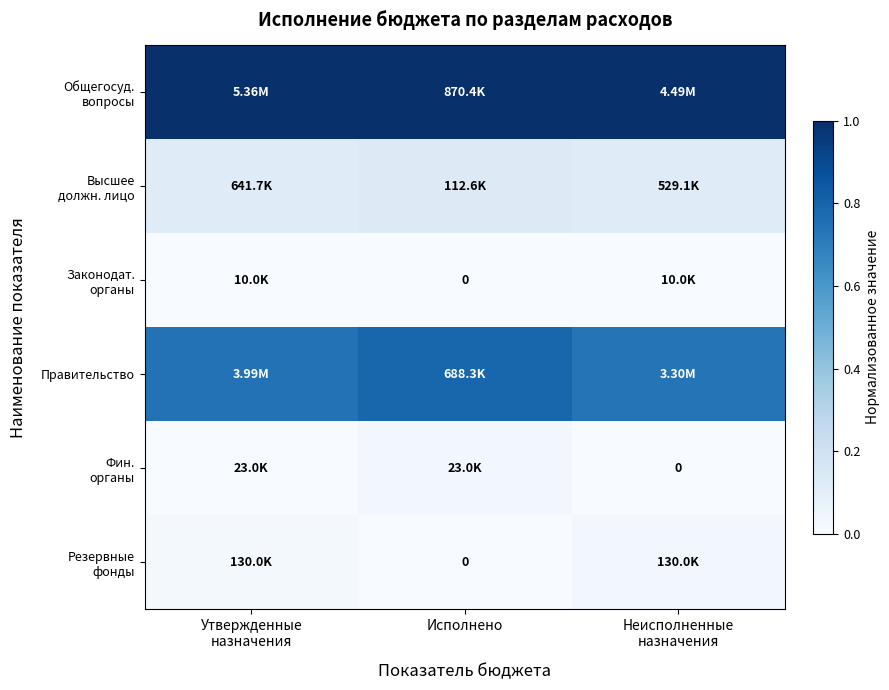

Is it true that Правительство equals 0.7 at Неисполненные назначения?

True